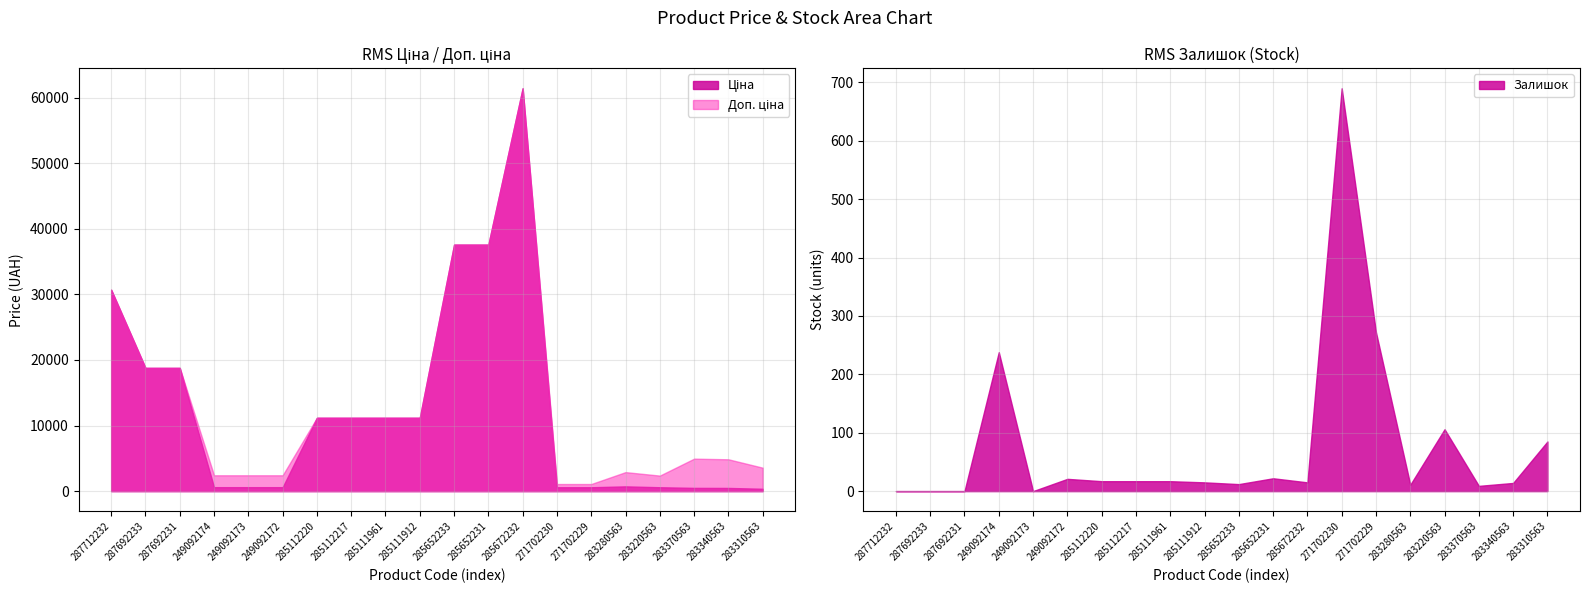

Which category has the highest value across all series?

285672232